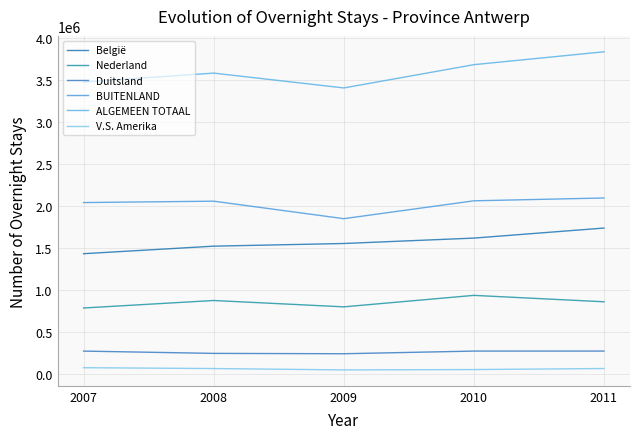

Is it true that Duitsland equals 274796 at 2007?

True